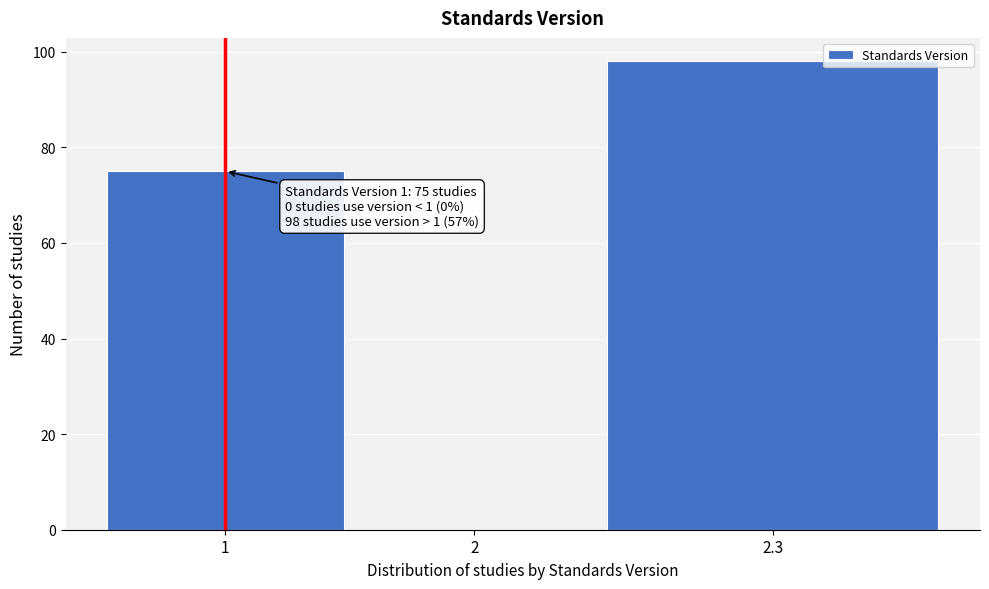

Reading left to right, what are all the values shown in this chart?

1=75	2=0	2.3=98